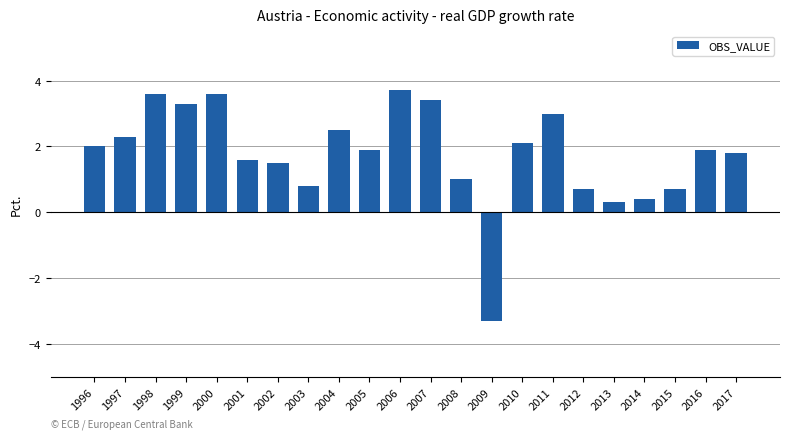

What is the sum of all values?

38.8